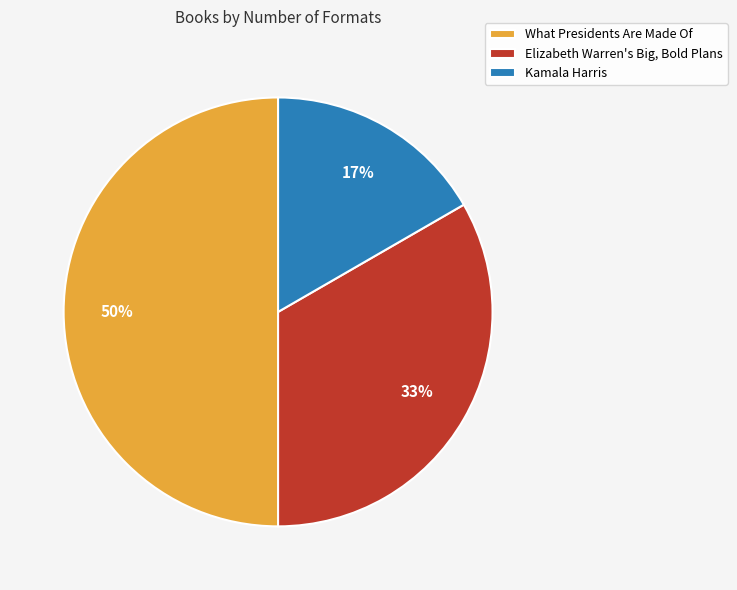

Which has a higher value, What Presidents Are Made Of or Elizabeth Warren's Big, Bold Plans?

What Presidents Are Made Of